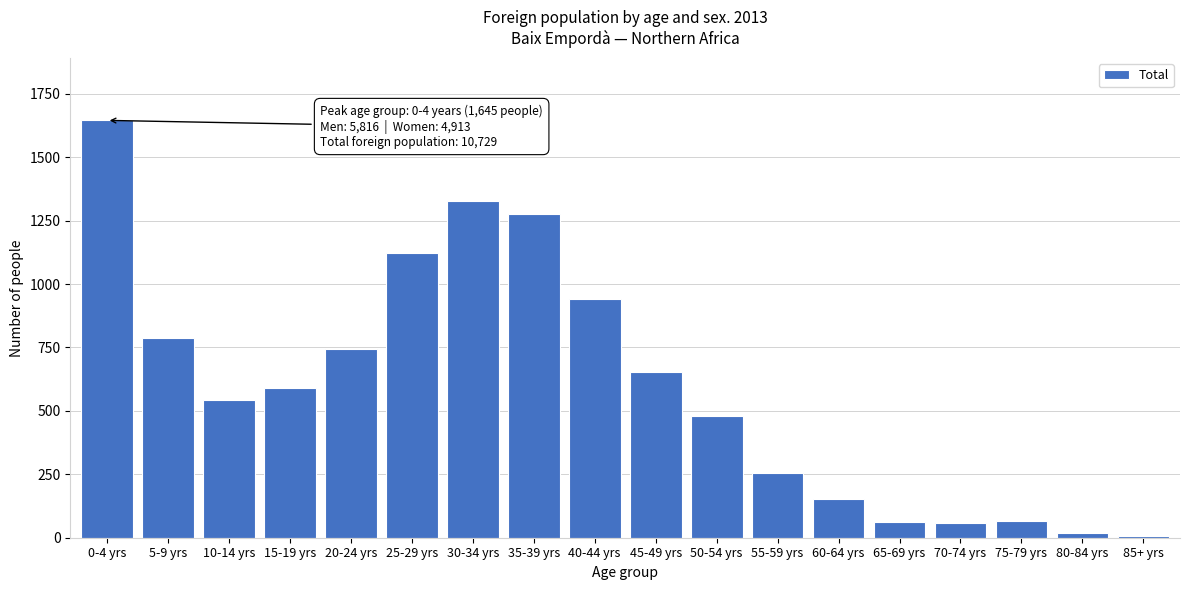

The value at 70-74 yrs is 59. True or false?

True